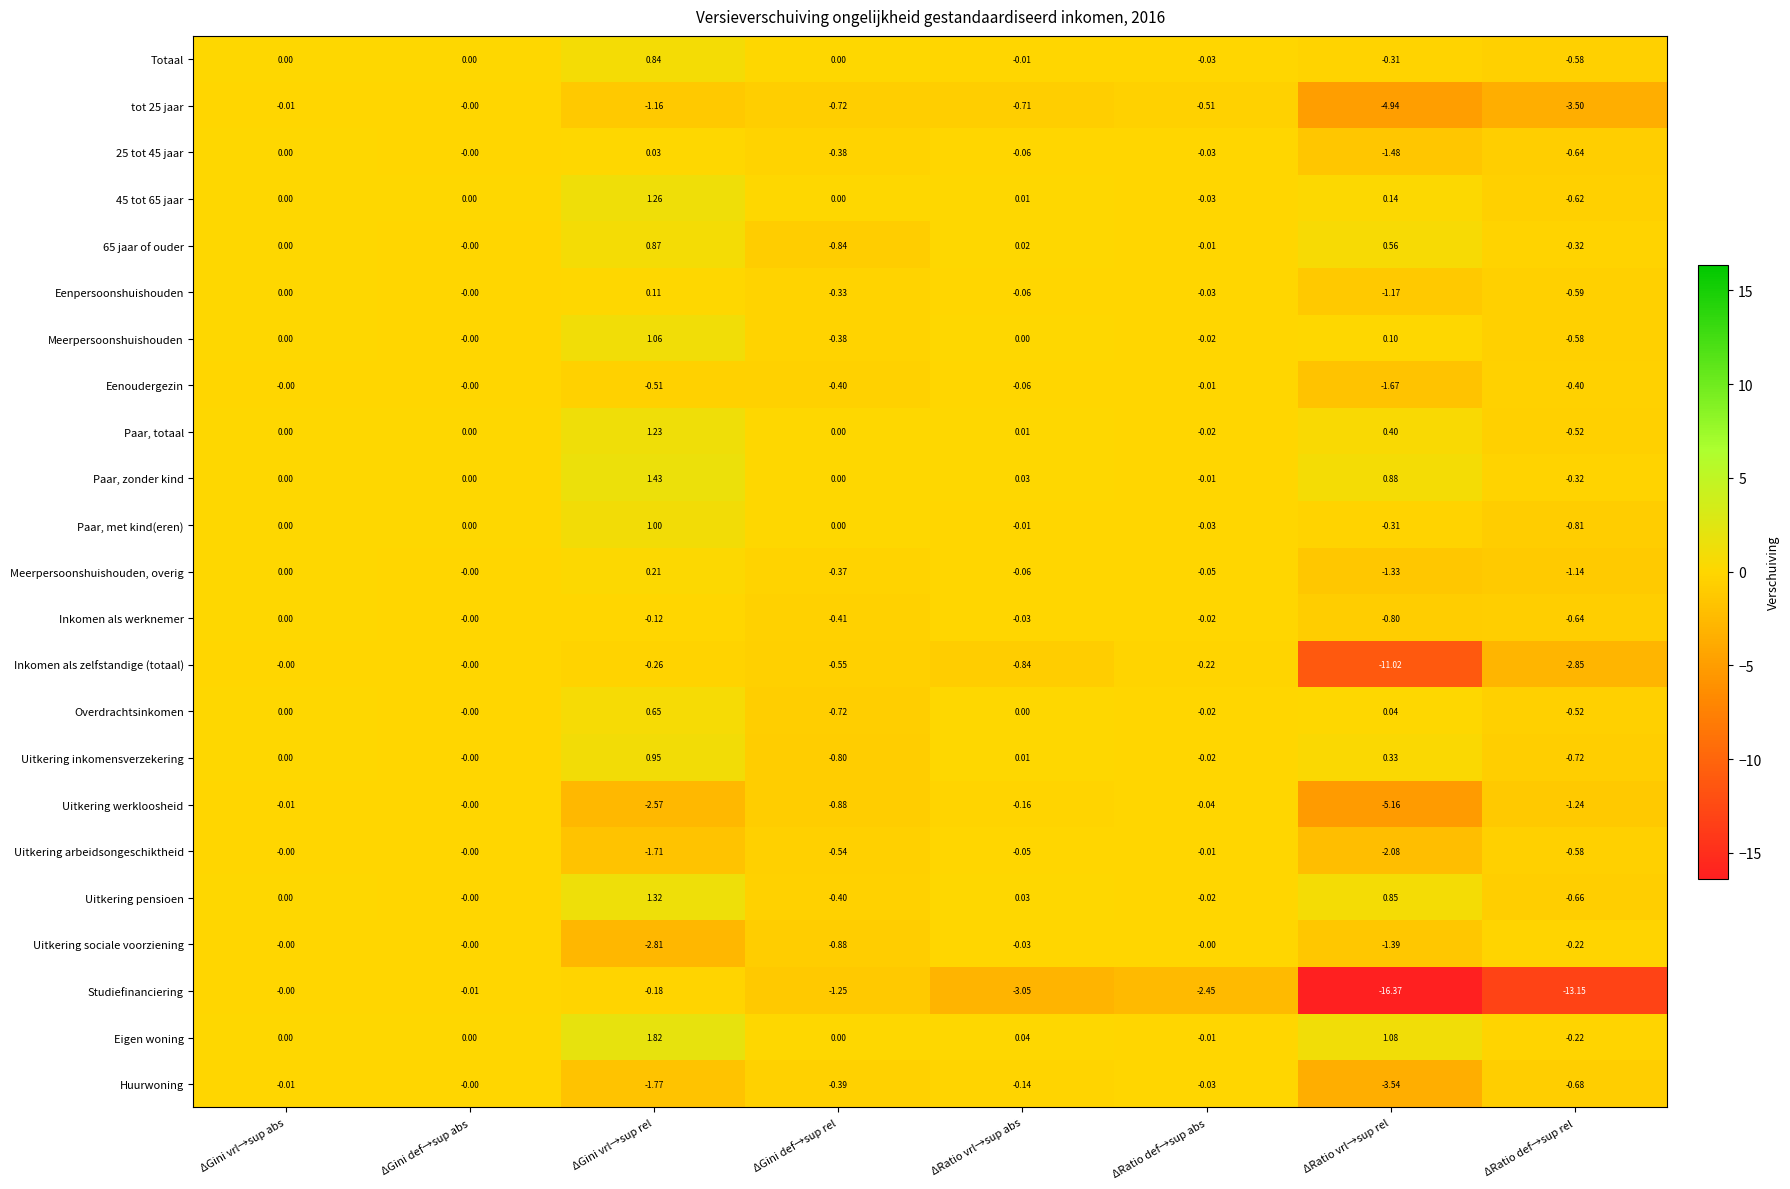

Which series changed the most between ΔGini def→sup abs and ΔRatio def→sup rel?

Studiefinanciering